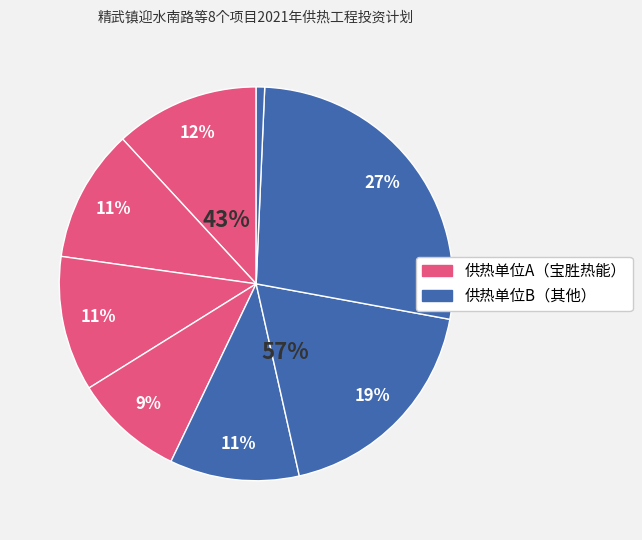

What percentage is the 精武镇7号地 slice, to the nearest percent?

11%